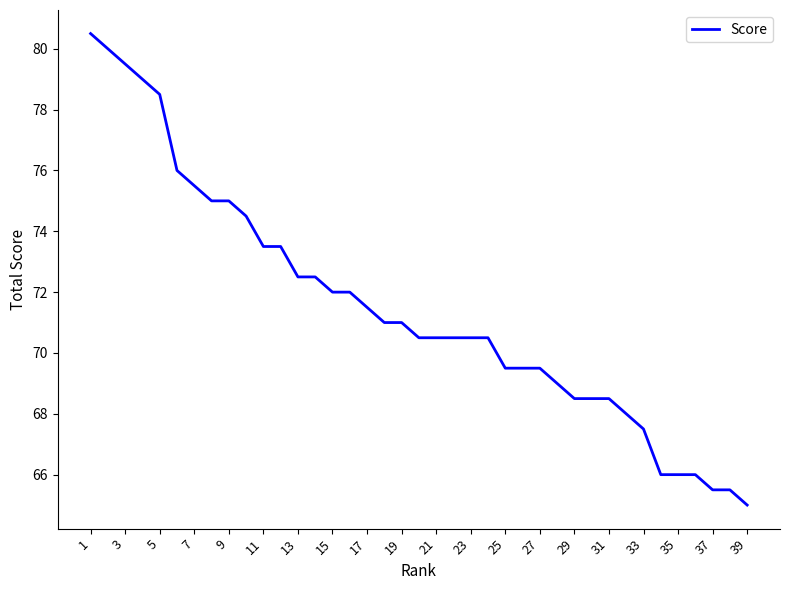

What is the difference between the maximum and minimum values?

15.5